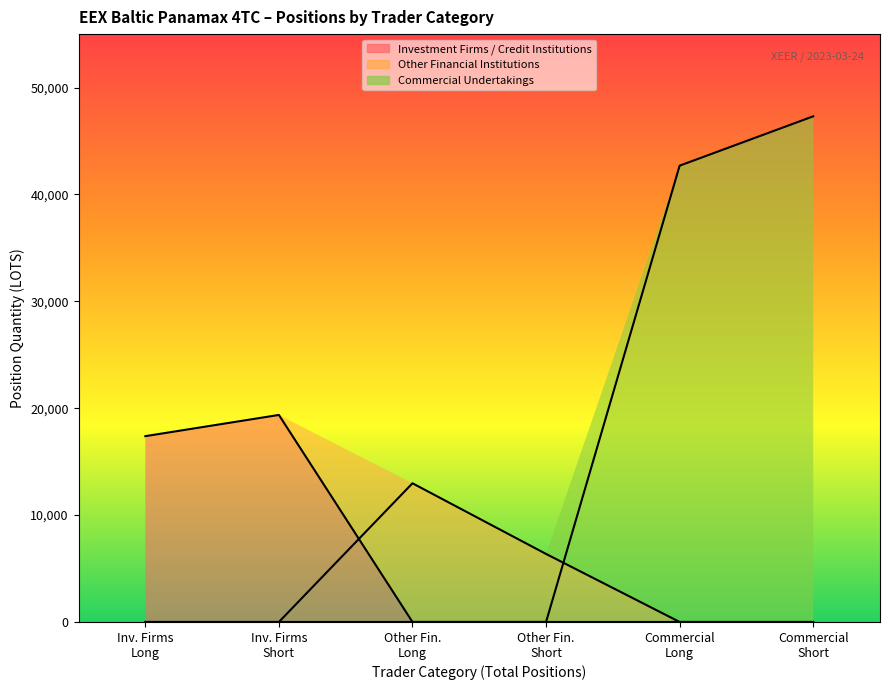

What is the highest value of the Investment Firms / Credit Institutions series?

19369.1